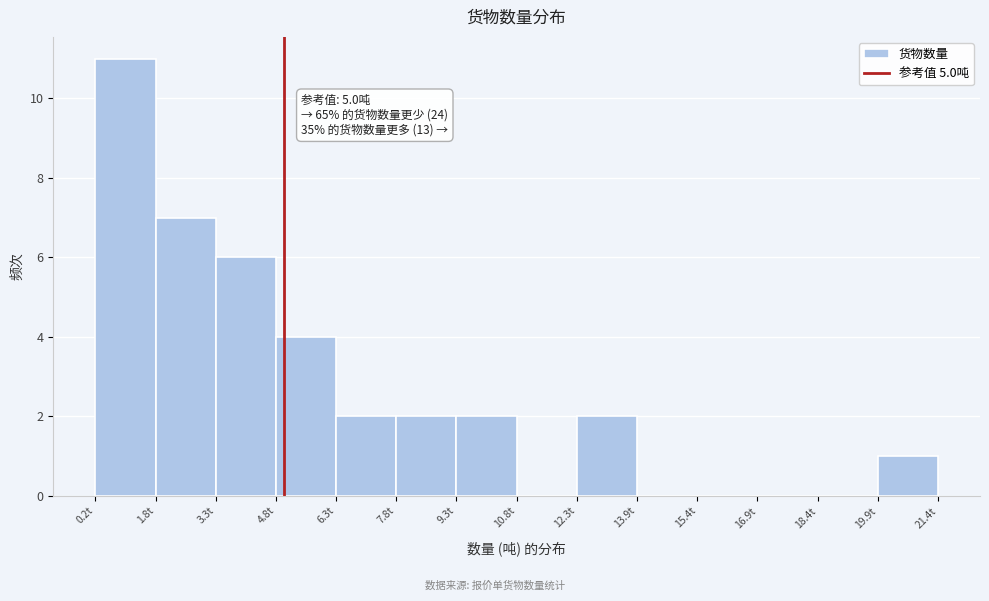

Over which range of the x-axis is the bar tallest?

0.2 to 1.8